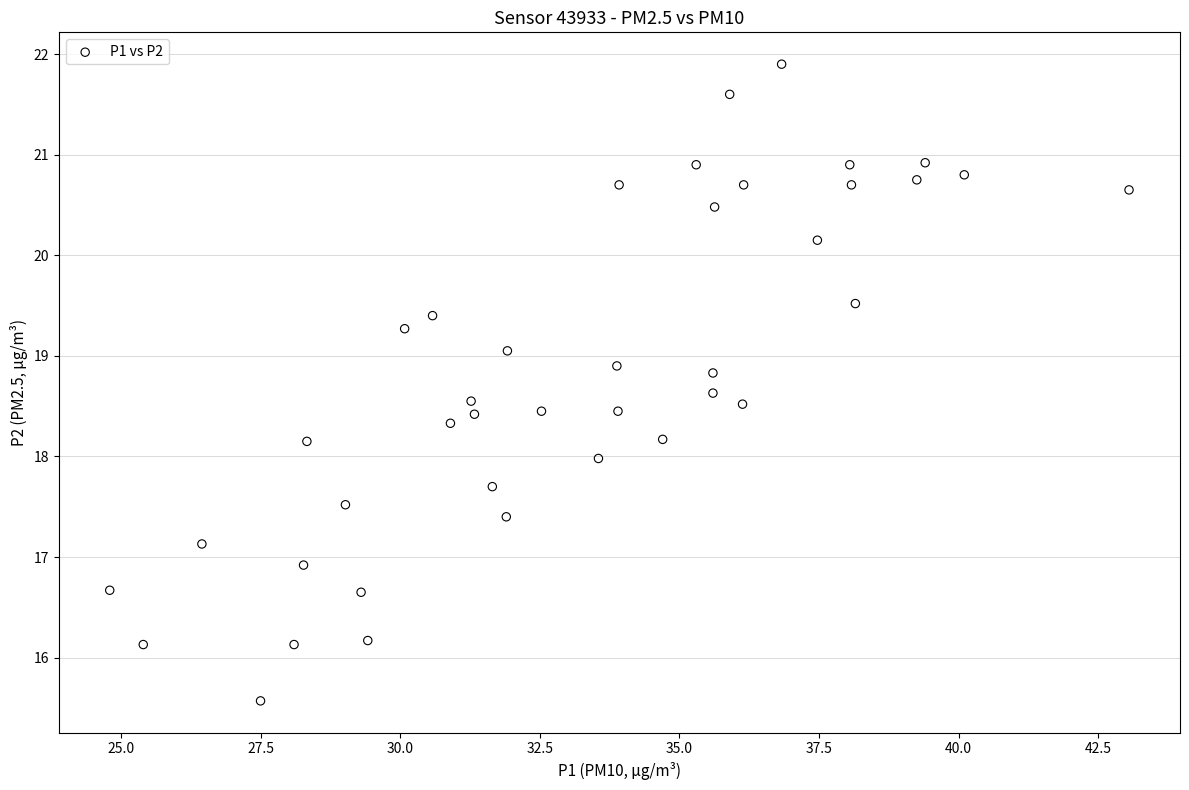

What is the range of Y values (max minus min)?

6.3